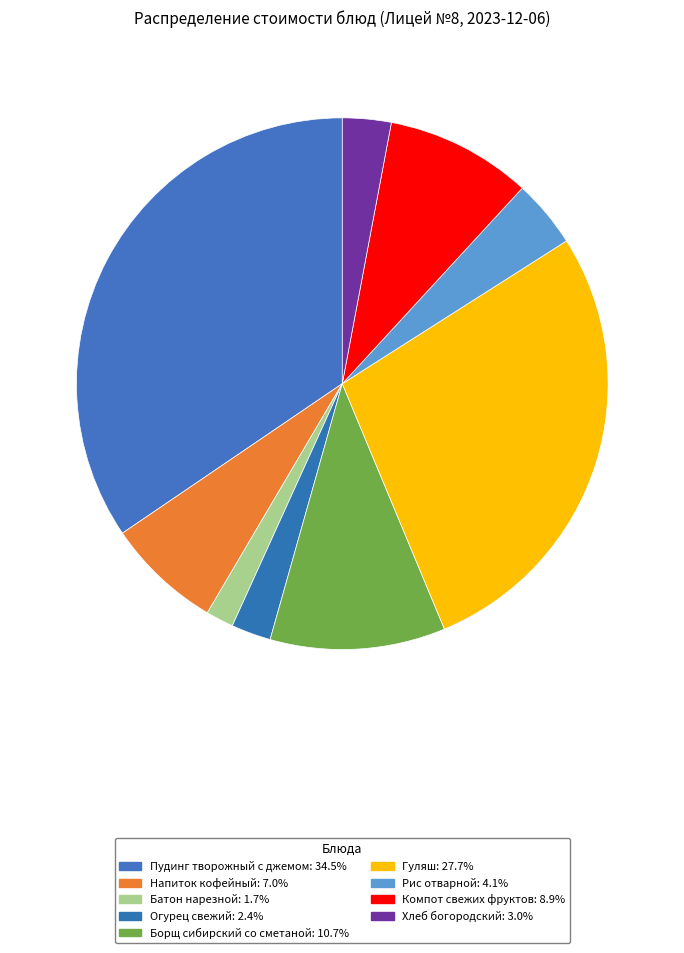

What percentage is the Рис отварной slice, to the nearest percent?

4%